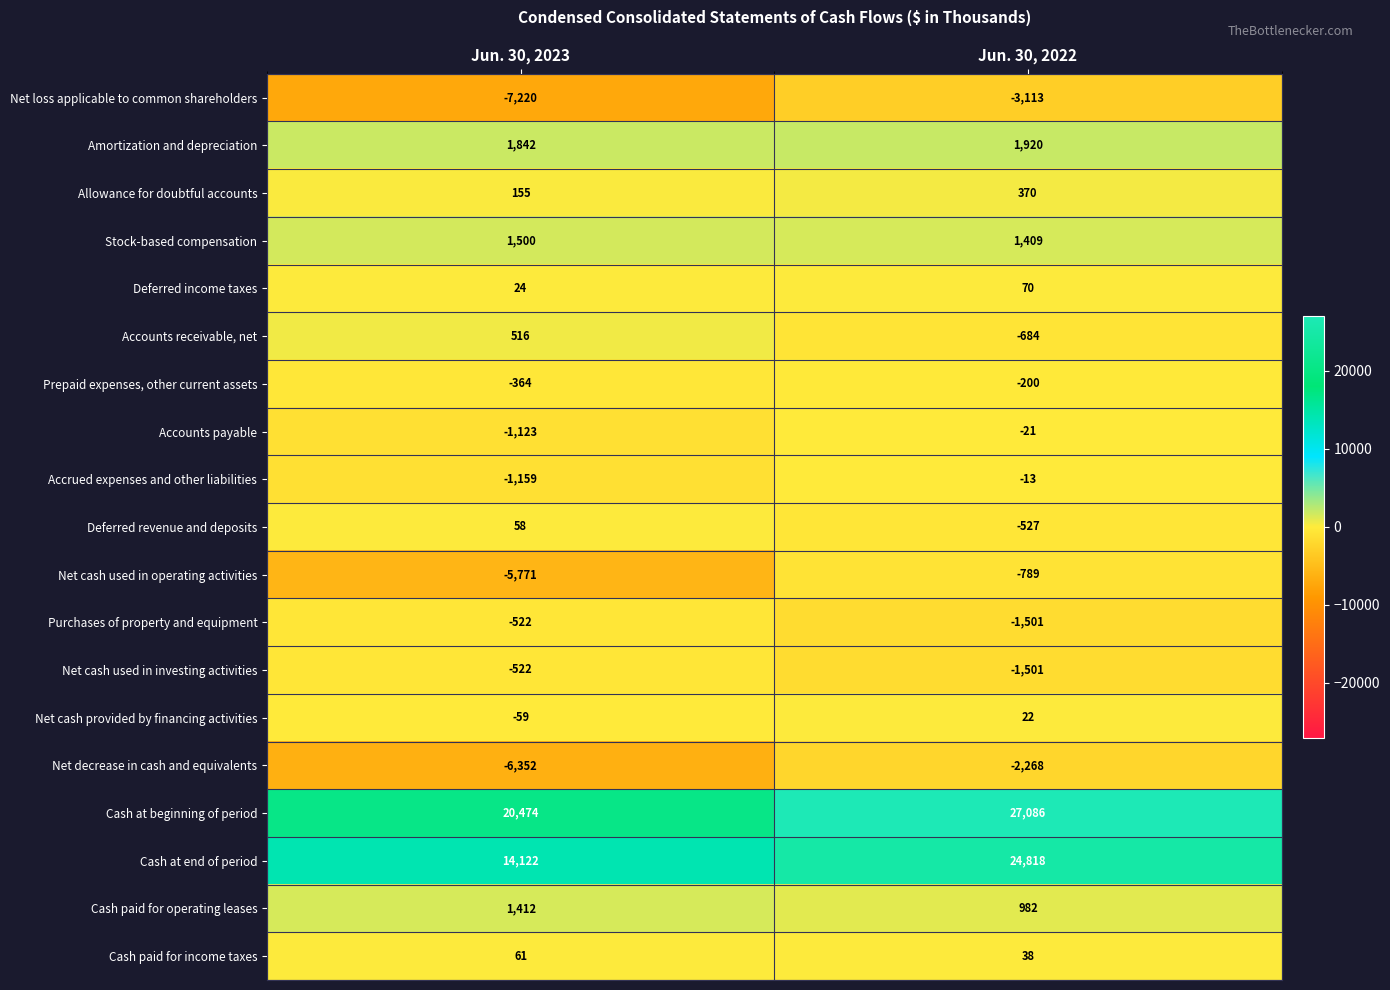

What is the sum of the Stock-based compensation values at Jun. 30, 2022 and Jun. 30, 2023?

2909